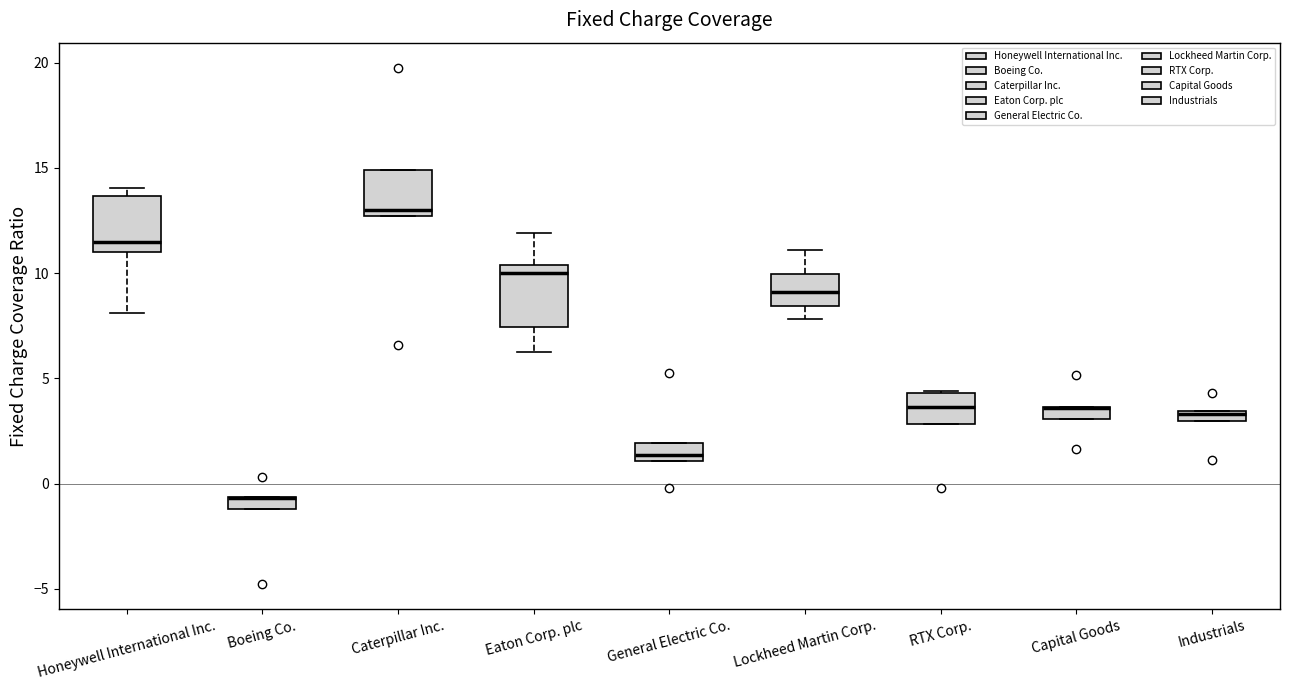

Where does the median line of the box for General Electric Co. sit on the y-axis? The values are not printed on the chart, so give them approximately, as read against the axis.

1.5